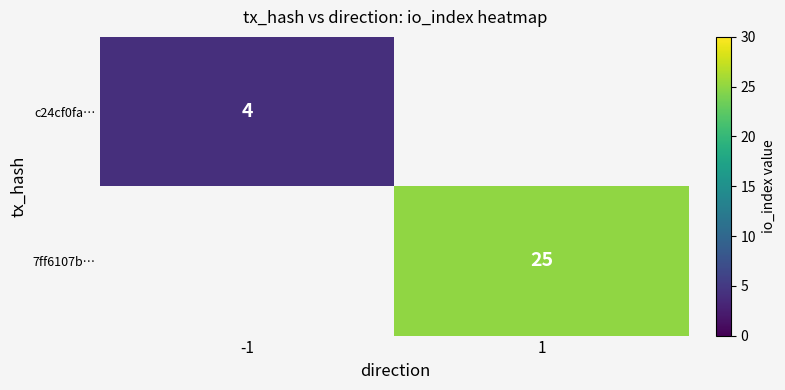

True or false: 7ff6107b… has a value of 44 at 1.

False